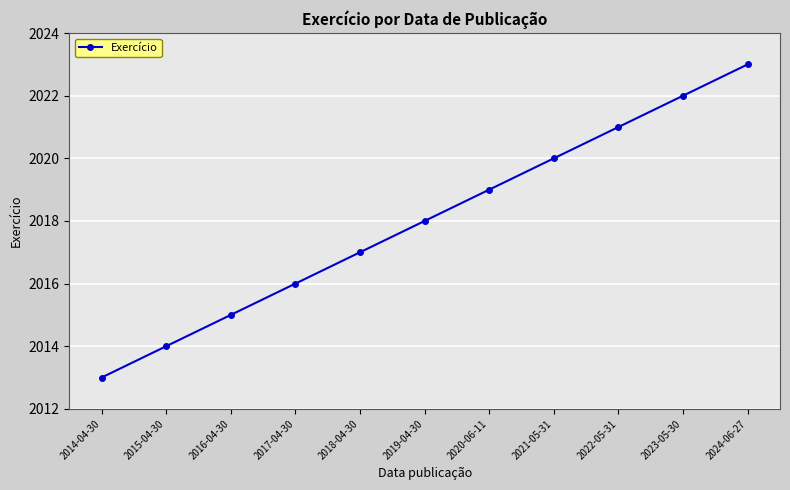

True or false: the data has more than 2 interior local peaks.

False